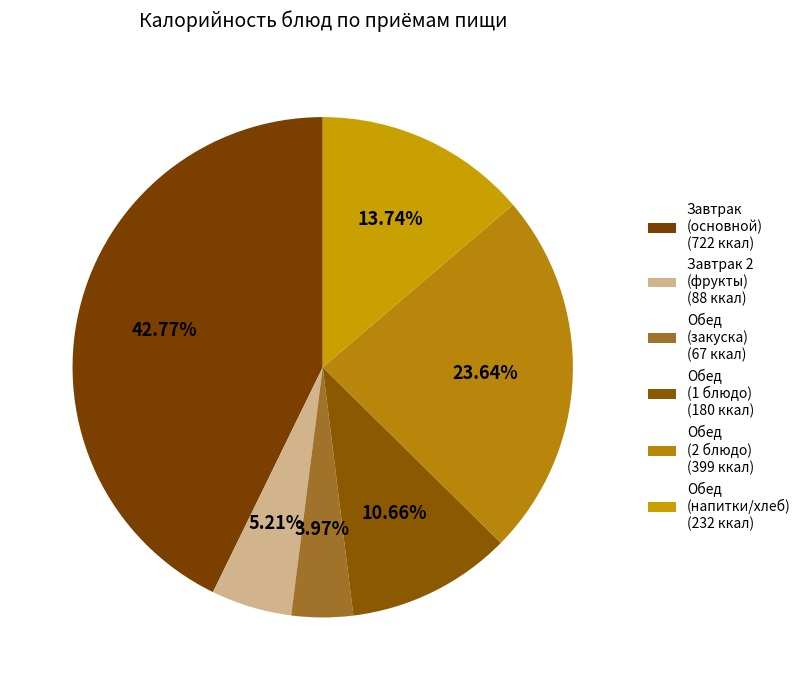

How many slices are in this pie chart?

6